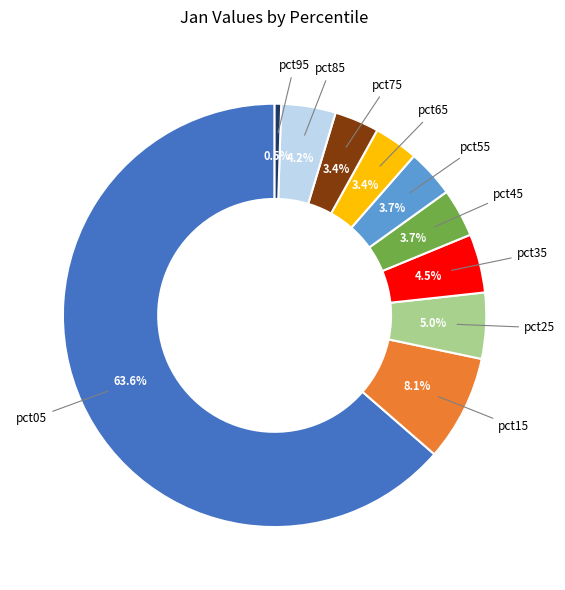

True or false: pct65 accounts for 3% of the total.

True